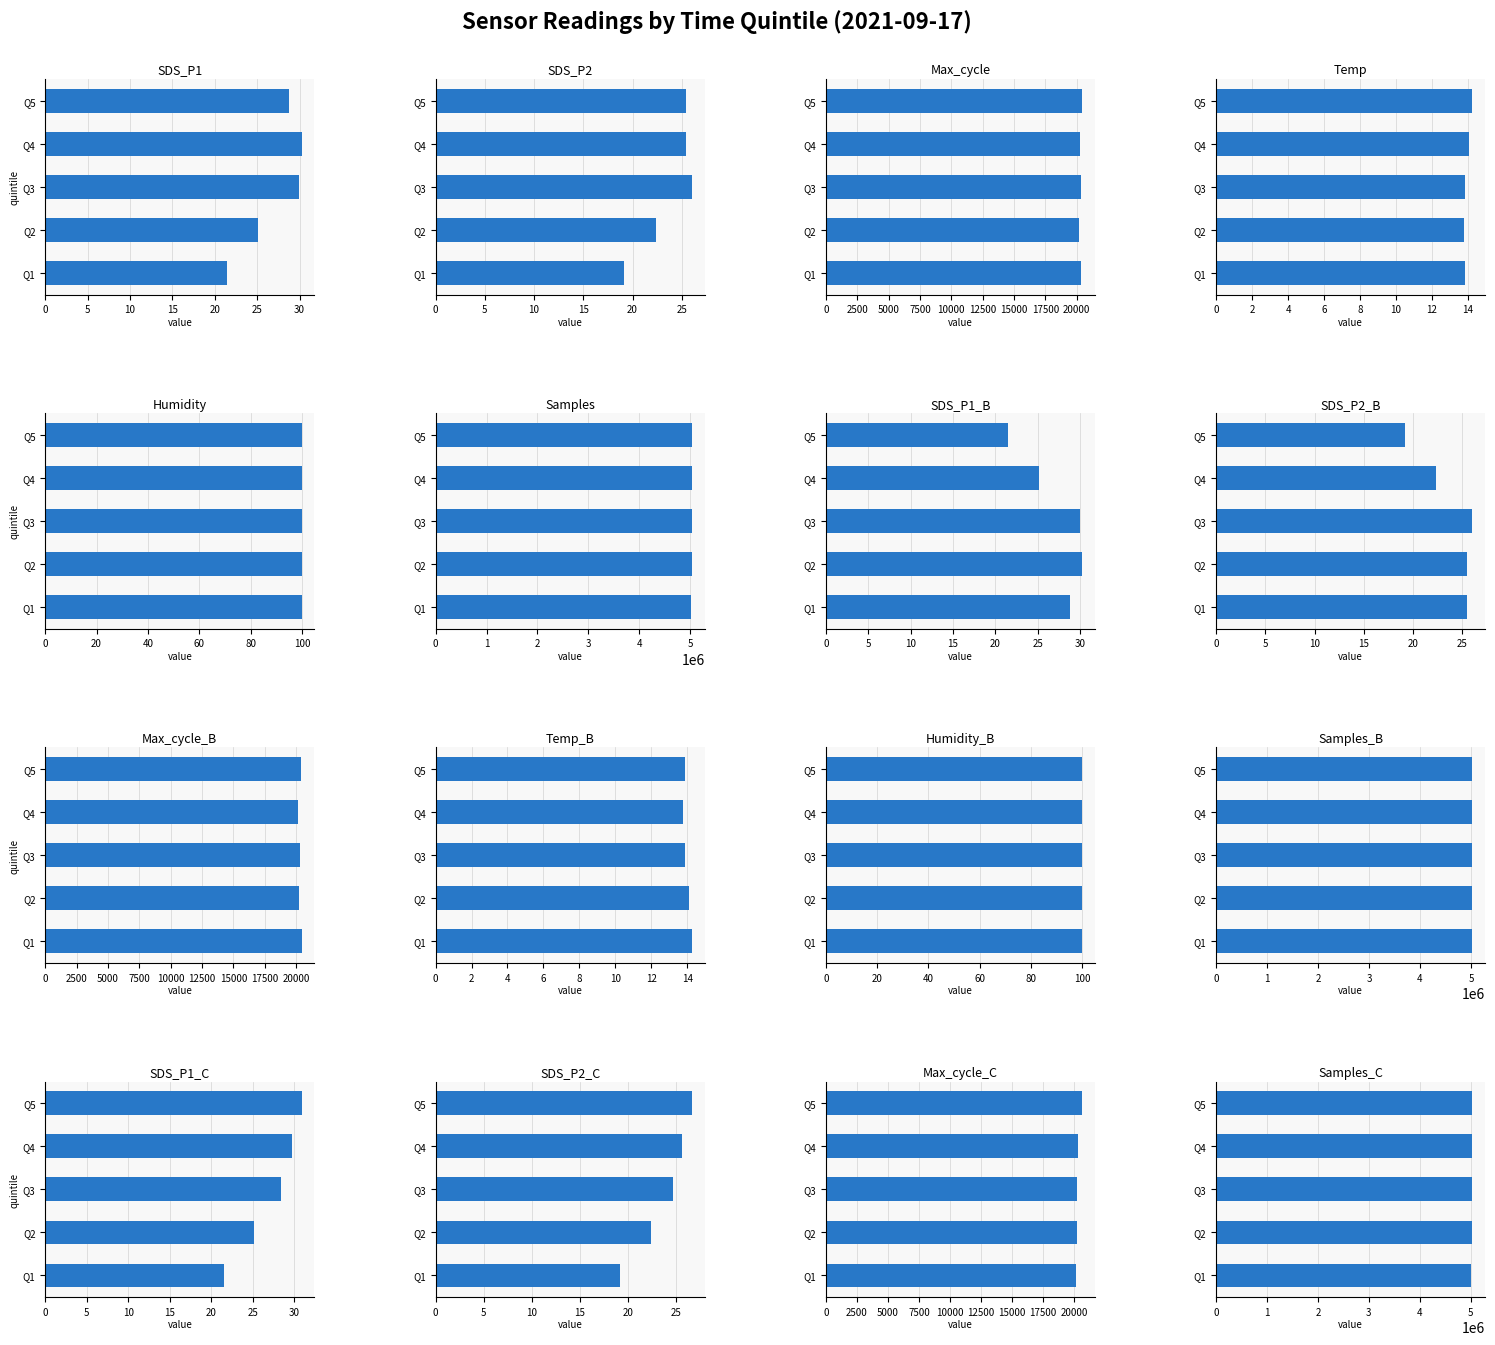

Which series has the largest range (max minus min)?

Samples